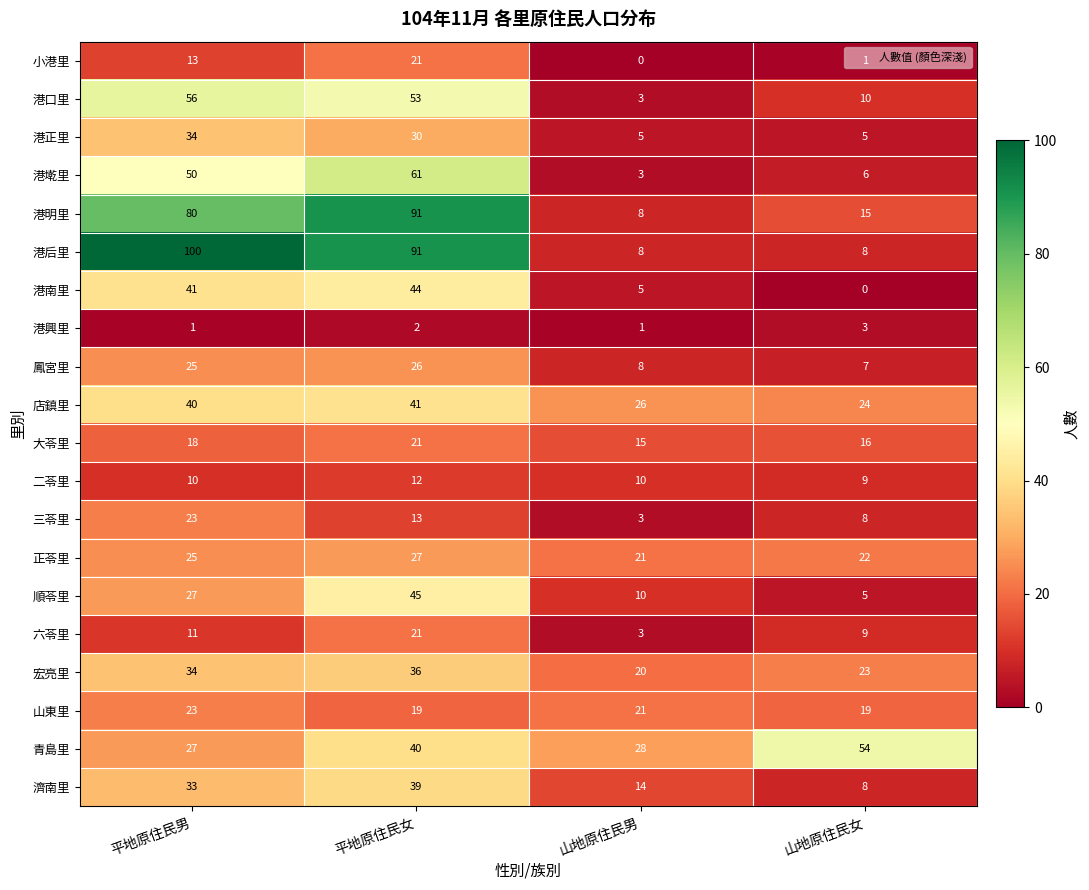

What is the lowest value of the 店鎮里 series?

24